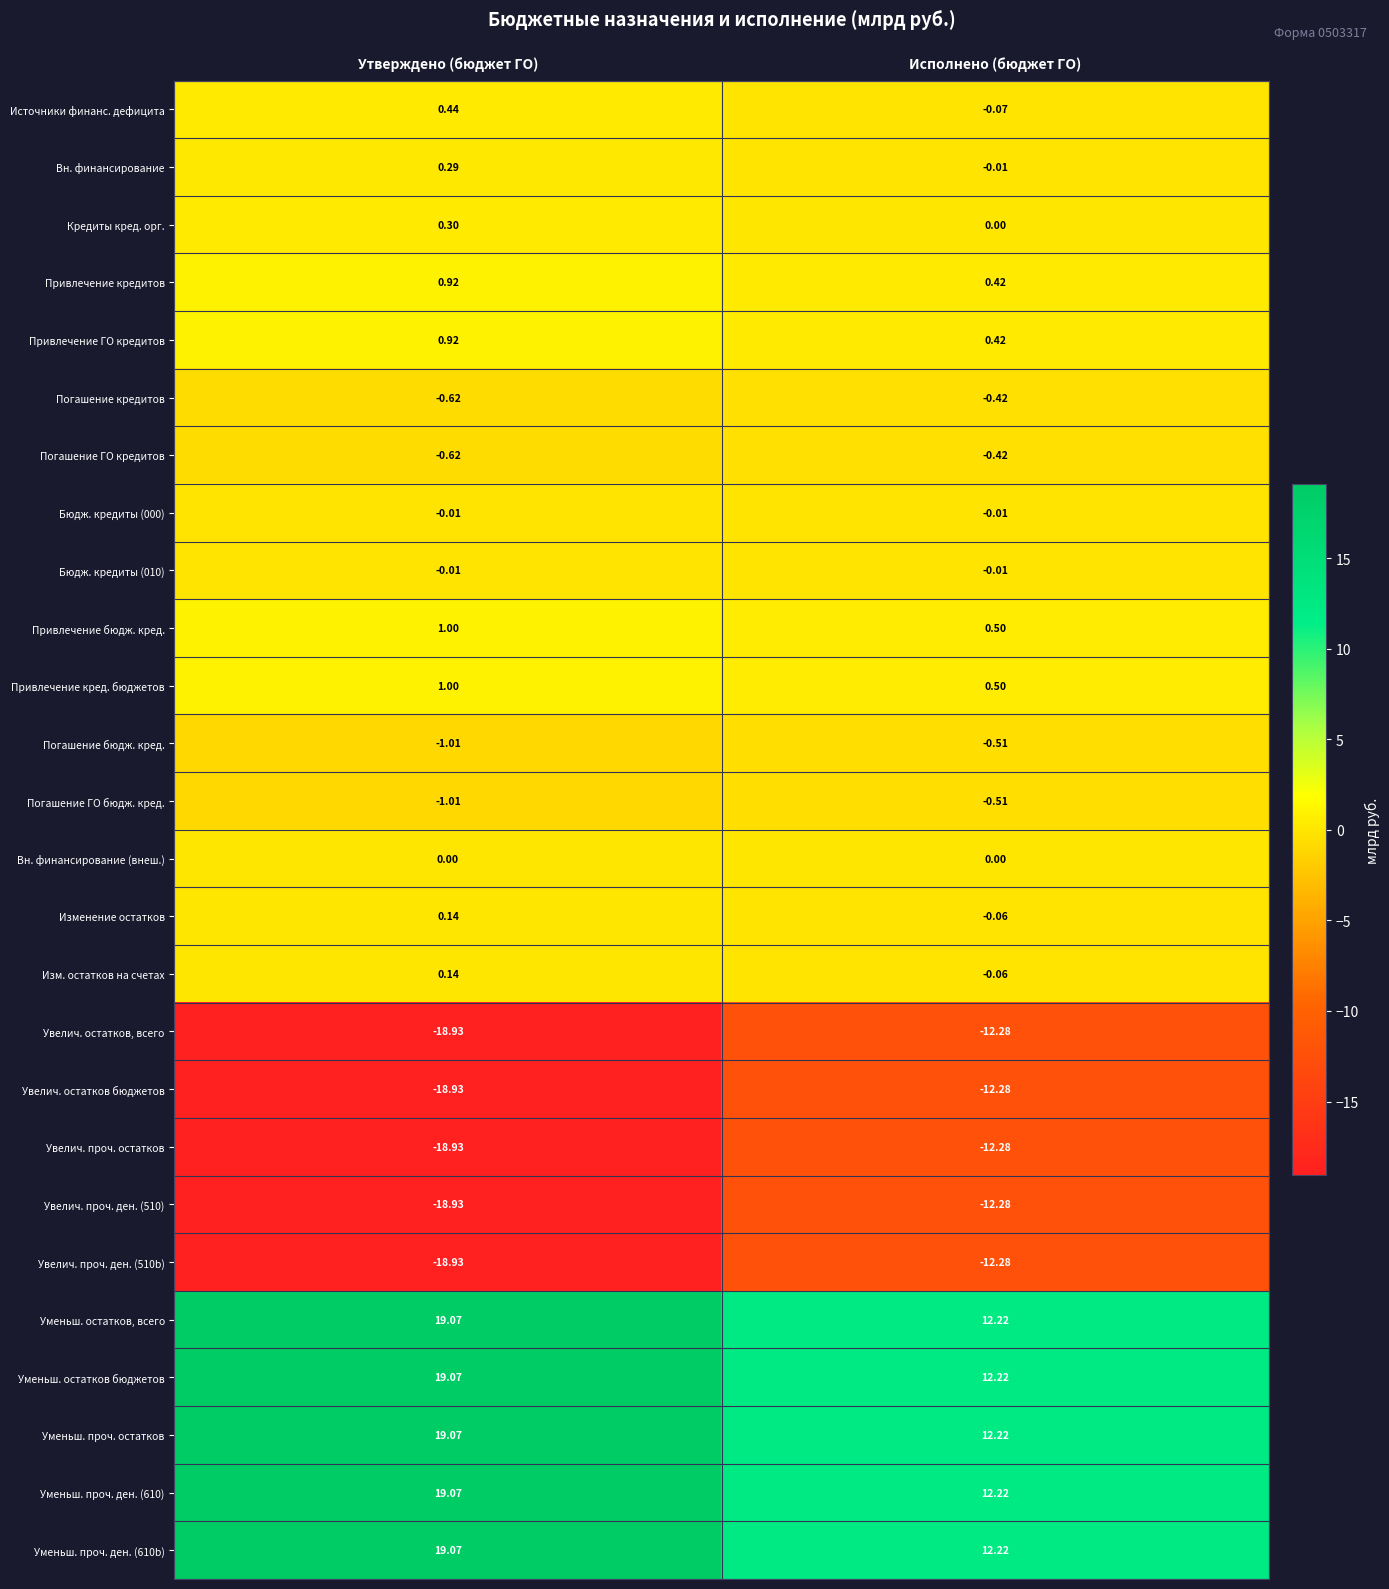

How many series are shown in this chart?

26